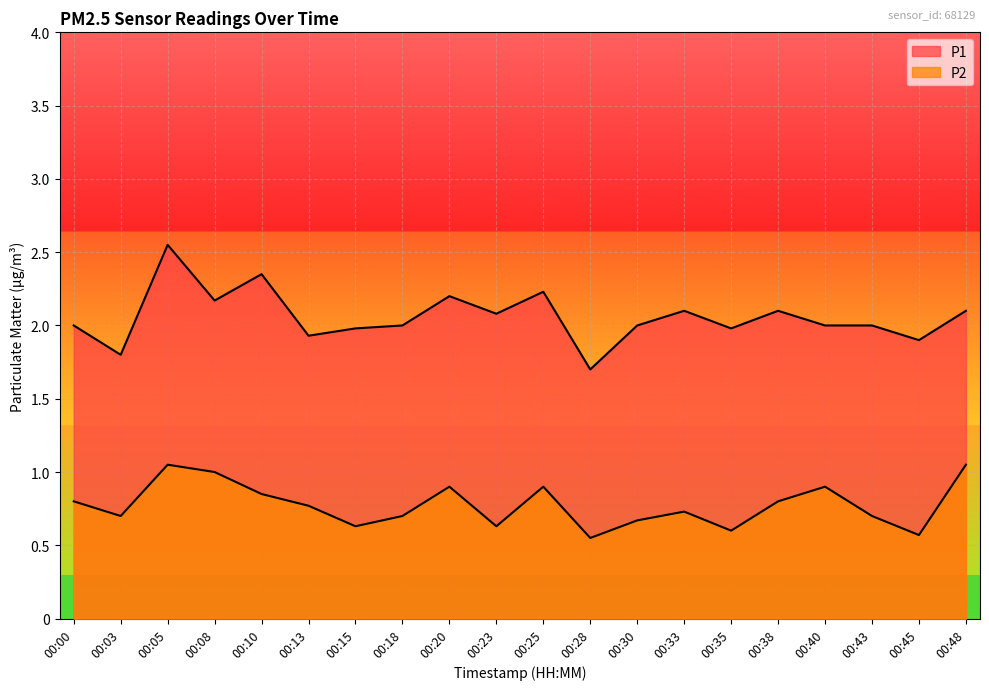

At which category is the sum across all series the highest?

00:05